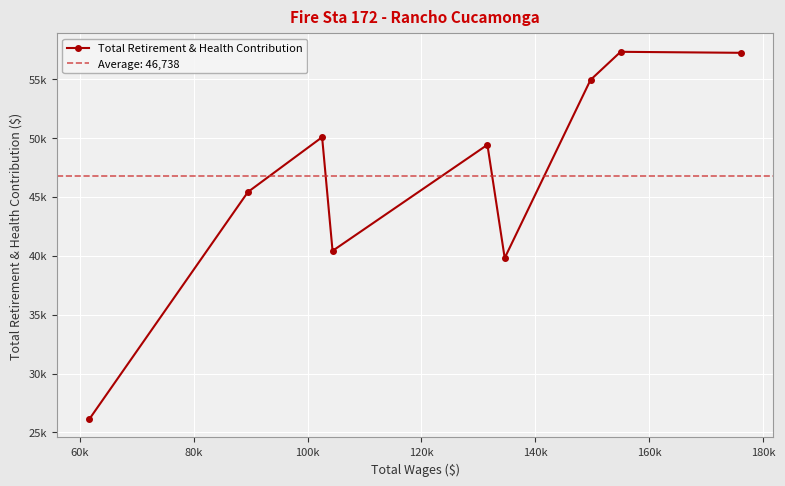

What is the smallest value displayed?

26133